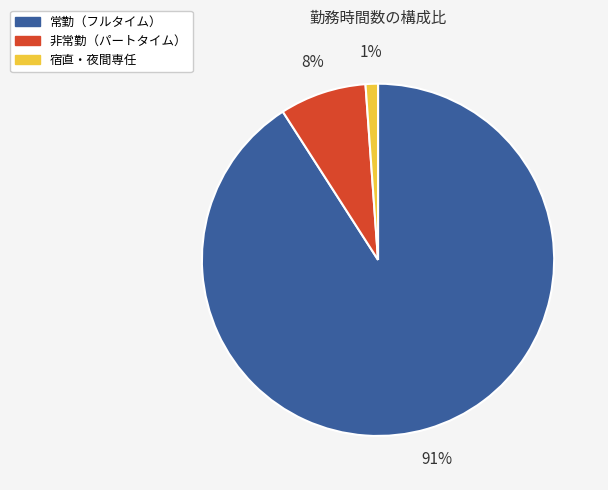

What is the smallest slice in the pie chart?

宿直・夜間専任